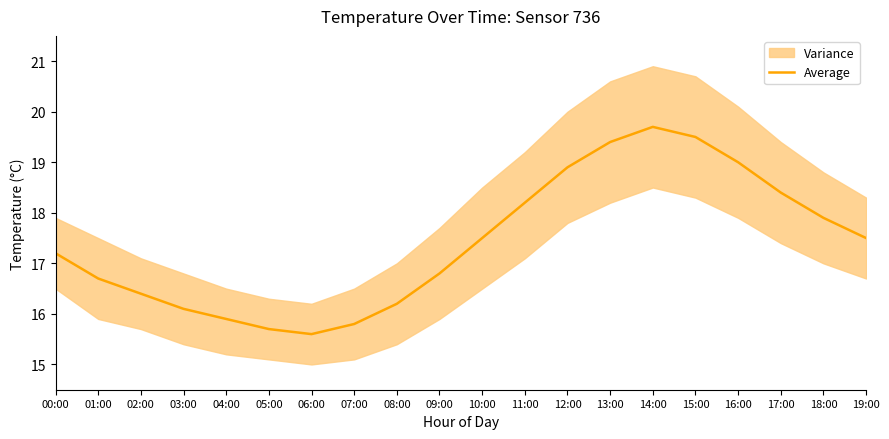

What is the change in value from 02:00 to 08:00?

-0.2